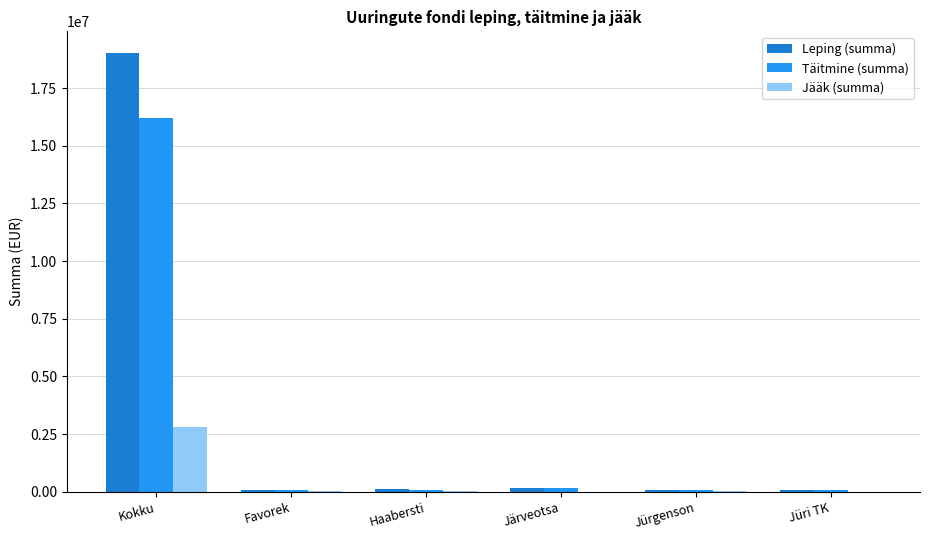

How many data points does each series have?

6